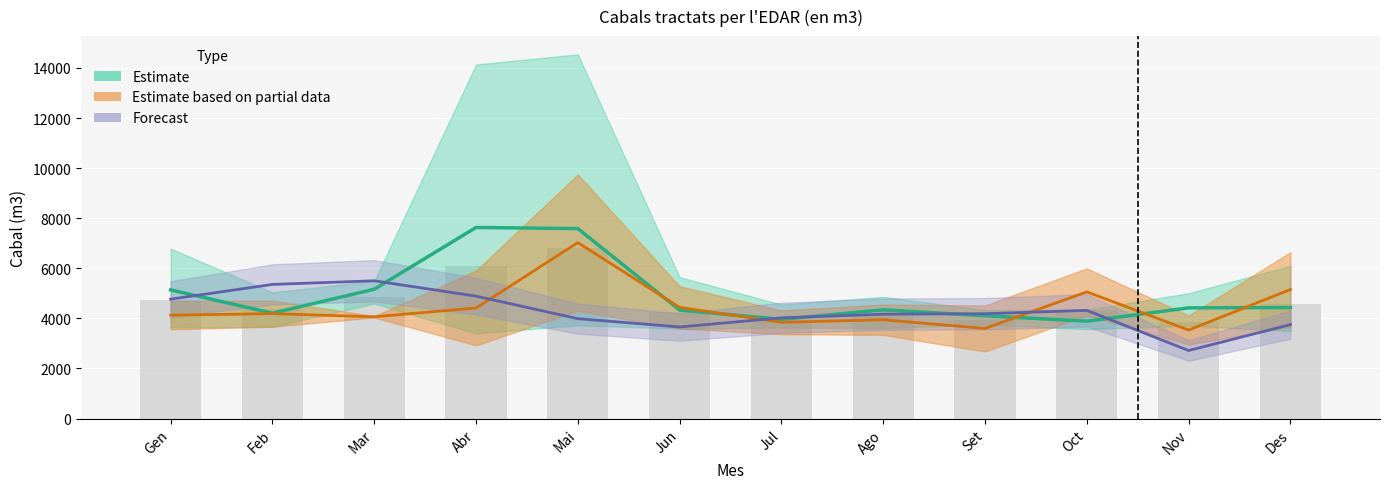

Is the value of Estimate at Feb greater than the value of Forecast at Mar?

No